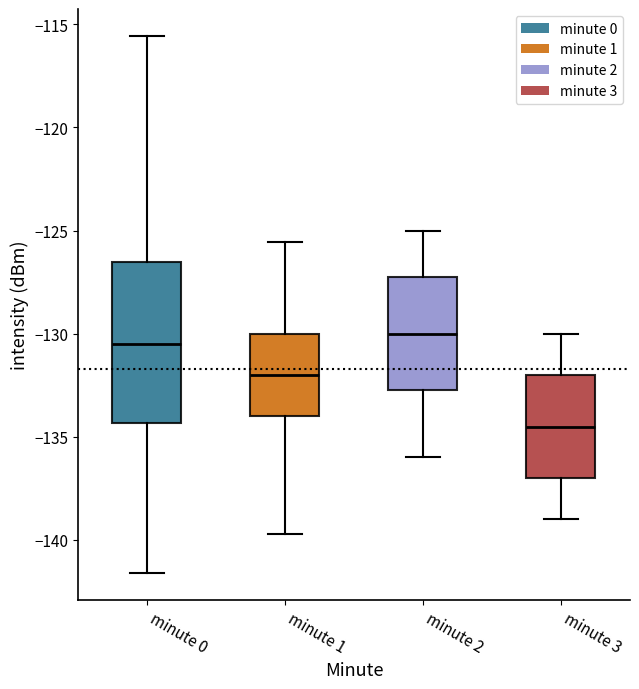

Reading left to right, read every box against the y-axis: the position of its median line, the range the box covers, and the ends of its whiskers. The values are not printed on the chart, so give them approximately, as read against the axis.

minute 0: median -130.5, box -134.5 to -126.5, whiskers -141.5 to -115.5
minute 1: median -132.0, box -134.0 to -130.0, whiskers -139.5 to -125.5
minute 2: median -130.0, box -132.5 to -127.0, whiskers -136.0 to -125.0
minute 3: median -134.5, box -137.0 to -132.0, whiskers -139.0 to -130.0